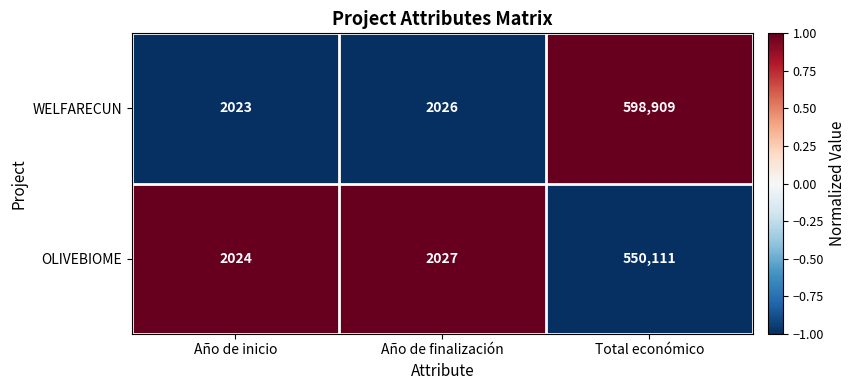

At which category is the sum across all series the highest?

Total económico